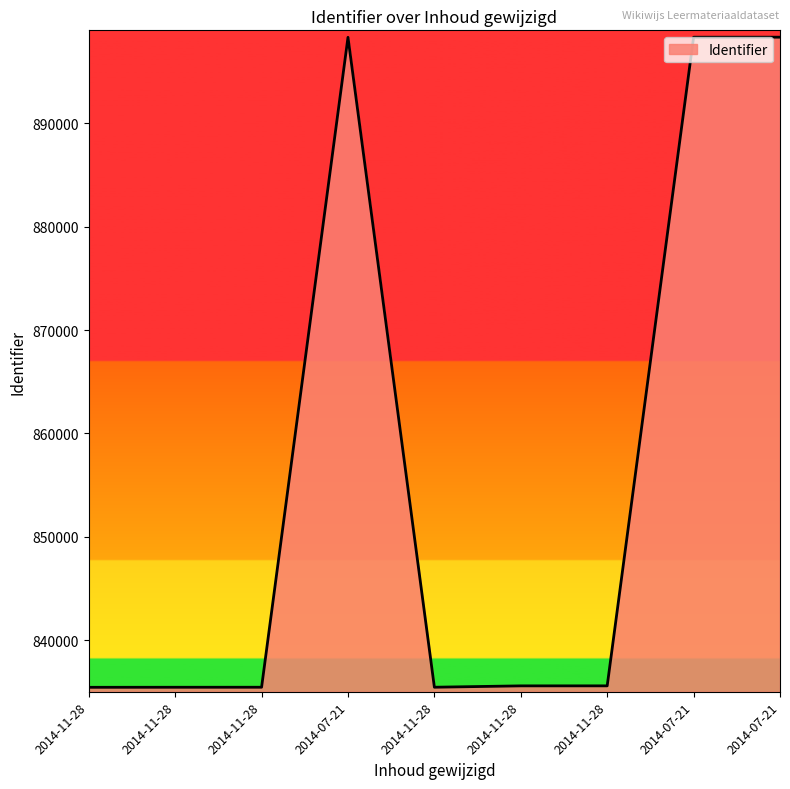

How many lines are shown in the chart?

1